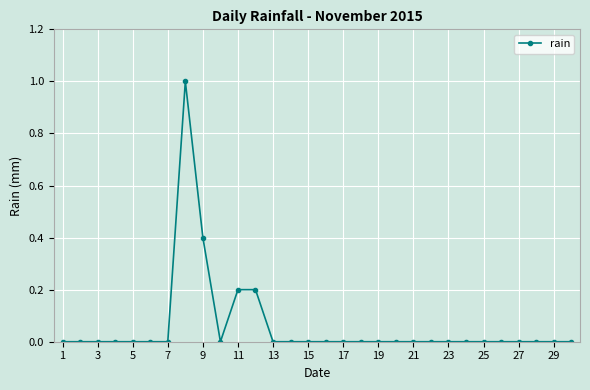

Reading left to right, transcribe all the data shown in this chart.

0.0	0.0	0.0	0.0	0.0	0.0	0.0	1.0	0.4	0.0	0.2	0.2	0.0	0.0	0.0	0.0	0.0	0.0	0.0	0.0	0.0	0.0	0.0	0.0	0.0	0.0	0.0	0.0	0.0	0.0